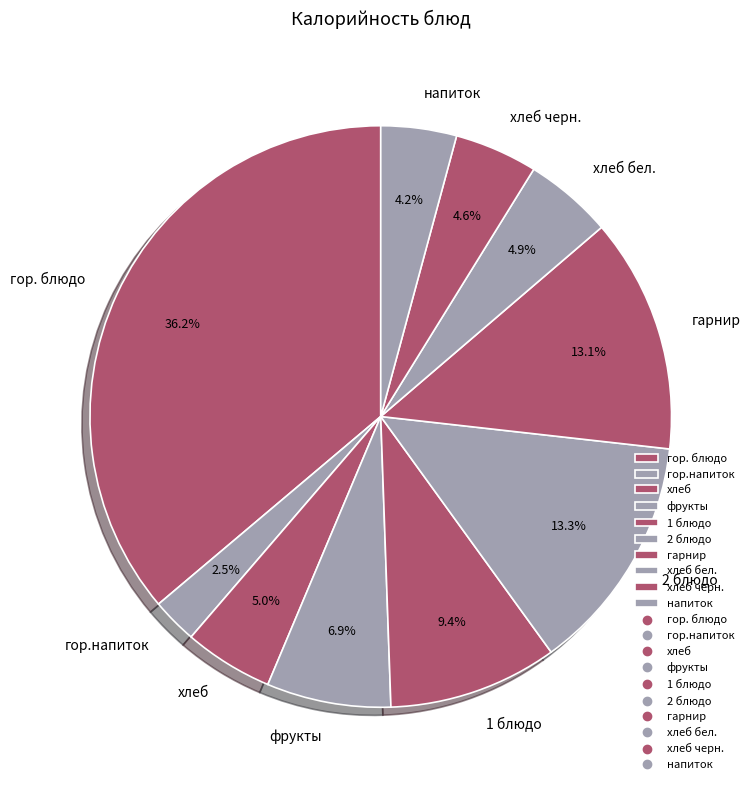

Is there a majority slice in this chart?

No